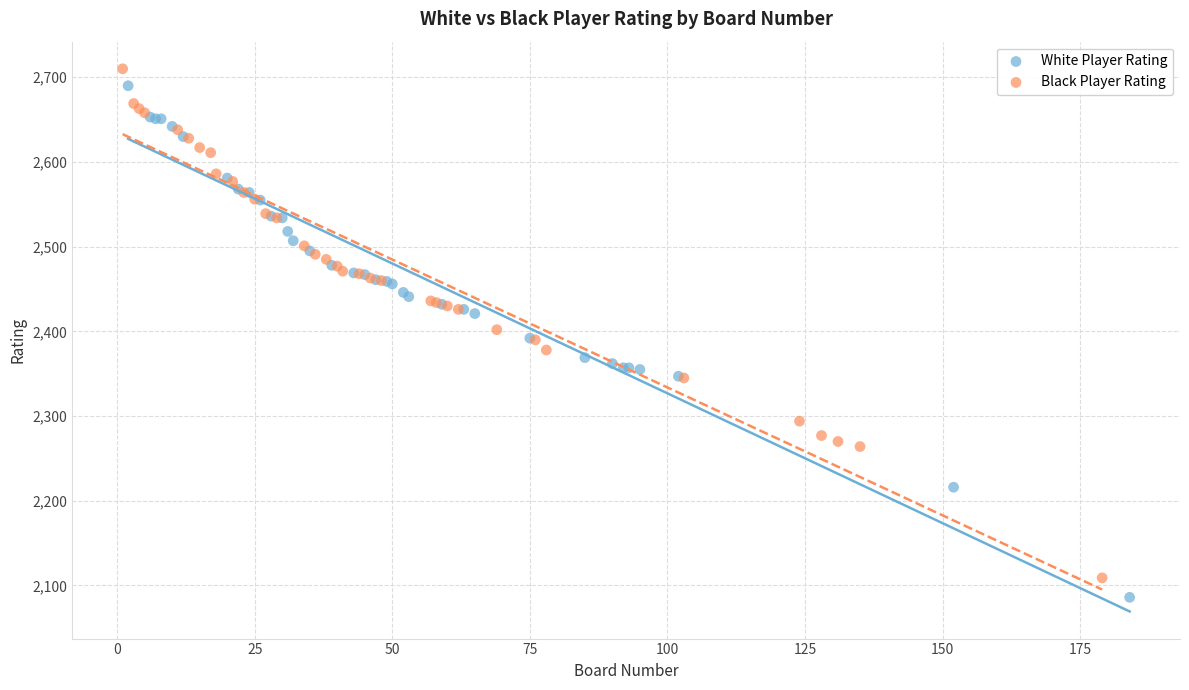

What are all the series names shown in the legend?

White Player Rating, Black Player Rating